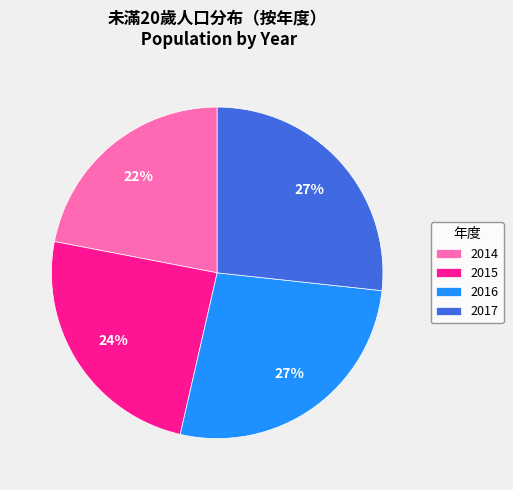

How many segments does this pie chart have?

4